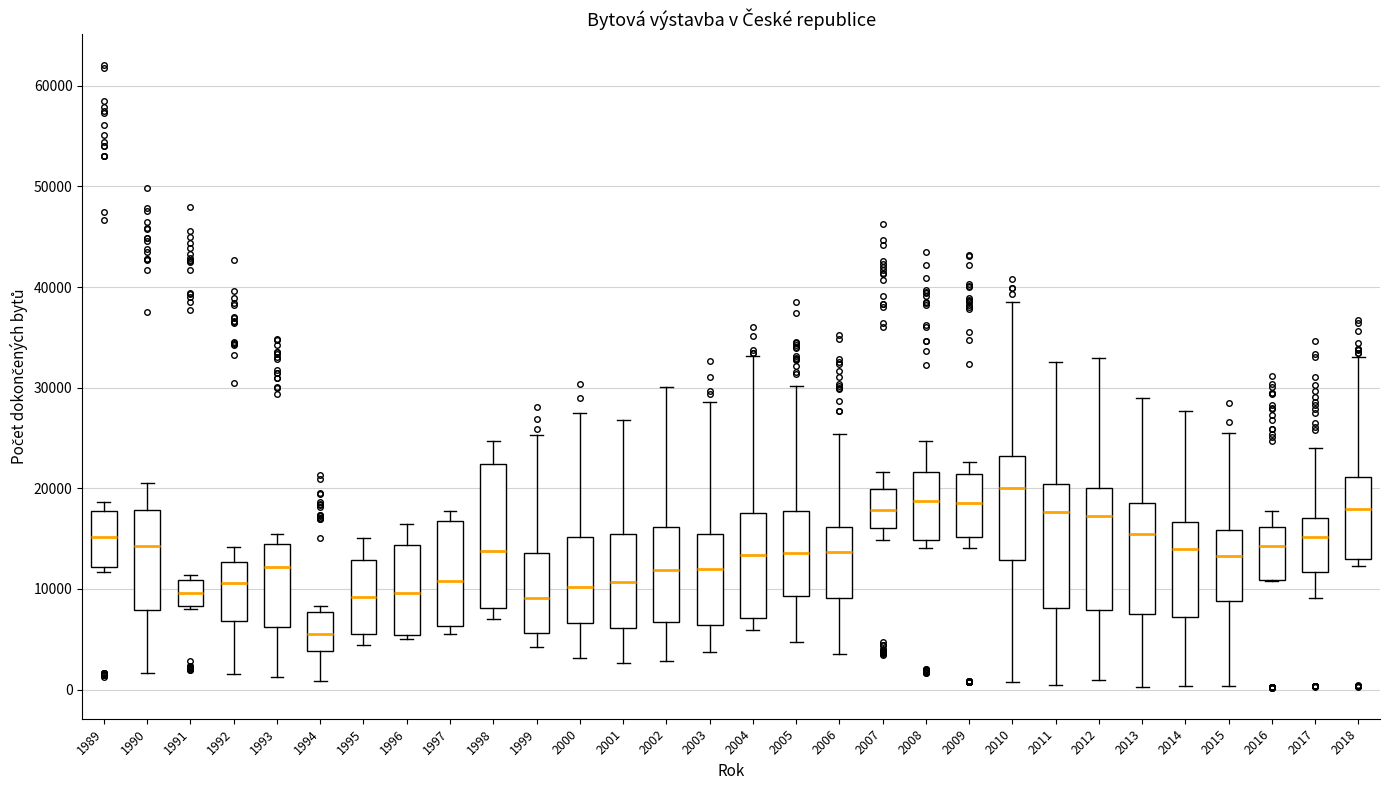

Reading left to right, transcribe this box plot: for each box, give where its median line is, the range the box spans, and where its two whiskers end, as read against the y-axis. The values are not printed on the chart, so give them approximately, as read against the axis.

1989: median 15000, box 12000 to 18000, whiskers 12000 (just below the box's lower edge) to 19000
1990: median 14000, box 8000 to 18000, whiskers 2000 to 21000
1991: median 10000, box 8000 to 11000, whiskers 8000 (just below the box's lower edge) to 11000 (just above the box's upper edge)
1992: median 11000, box 7000 to 13000, whiskers 2000 to 14000
1993: median 12000, box 6000 to 14000, whiskers 1000 to 15000
1994: median 5000, box 4000 to 8000, whiskers 1000 to 8000 (just above the box's upper edge)
1995: median 9000, box 6000 to 13000, whiskers 4000 to 15000
1996: median 10000, box 5000 to 14000, whiskers 5000 (just below the box's lower edge) to 16000
1997: median 11000, box 6000 to 17000, whiskers 6000 (just below the box's lower edge) to 18000
1998: median 14000, box 8000 to 22000, whiskers 7000 to 25000
1999: median 9000, box 6000 to 14000, whiskers 4000 to 25000
2000: median 10000, box 7000 to 15000, whiskers 3000 to 27000
2001: median 11000, box 6000 to 15000, whiskers 3000 to 27000
2002: median 12000, box 7000 to 16000, whiskers 3000 to 30000
2003: median 12000, box 6000 to 15000, whiskers 4000 to 29000
2004: median 13000, box 7000 to 18000, whiskers 6000 to 33000
2005: median 14000, box 9000 to 18000, whiskers 5000 to 30000
2006: median 14000, box 9000 to 16000, whiskers 4000 to 25000
2007: median 18000, box 16000 to 20000, whiskers 15000 to 22000
2008: median 19000, box 15000 to 22000, whiskers 14000 to 25000
2009: median 19000, box 15000 to 21000, whiskers 14000 to 23000
2010: median 20000, box 13000 to 23000, whiskers 1000 to 39000
2011: median 18000, box 8000 to 20000, whiskers 0 to 33000
2012: median 17000, box 8000 to 20000, whiskers 1000 to 33000
2013: median 15000, box 7000 to 19000, whiskers 0 to 29000
2014: median 14000, box 7000 to 17000, whiskers 0 to 28000
2015: median 13000, box 9000 to 16000, whiskers 0 to 25000
2016: median 14000, box 11000 to 16000, whiskers 11000 to 18000
2017: median 15000, box 12000 to 17000, whiskers 9000 to 24000
2018: median 18000, box 13000 to 21000, whiskers 12000 to 33000